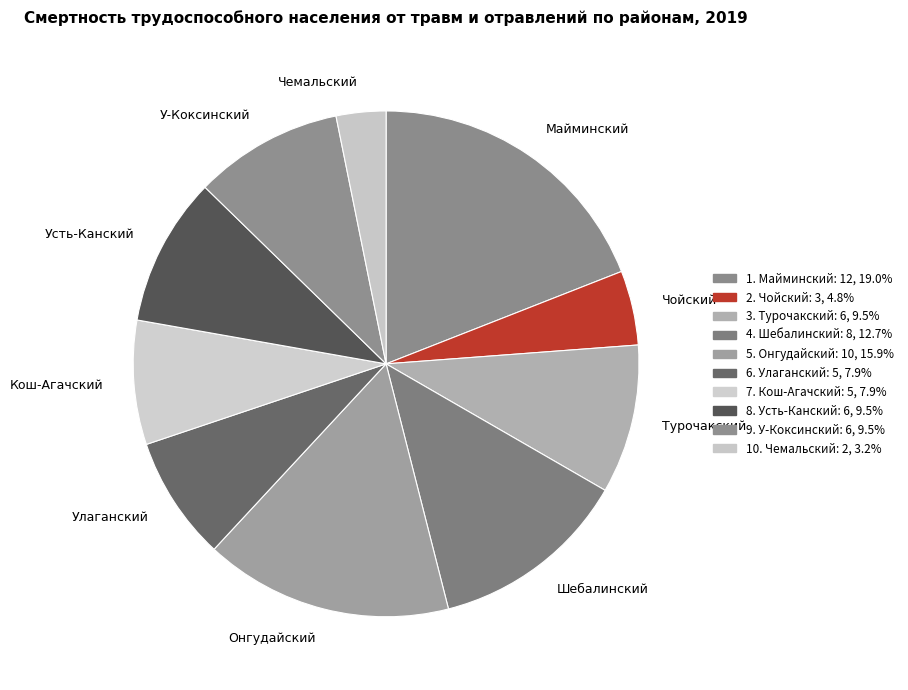

Which category has the smallest portion of the pie?

Чемальский